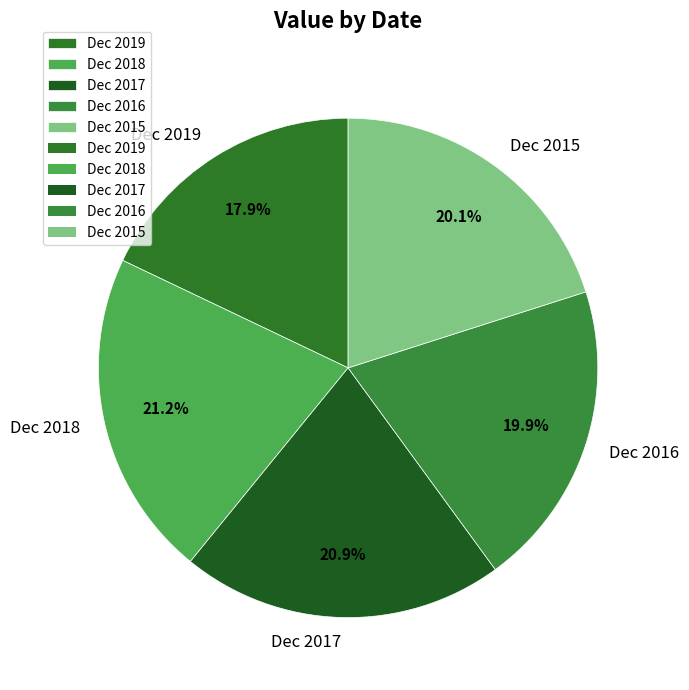

To the nearest percent, what portion does Dec 2018 represent?

21%